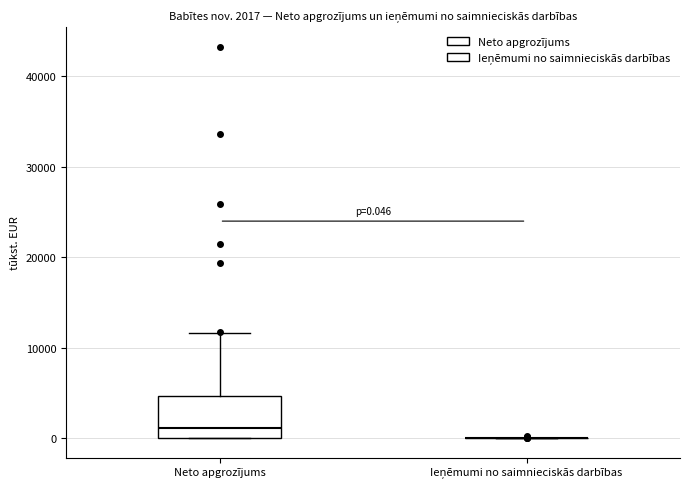

Comparing the boxes themselves (not the whiskers), which one is the tallest?

Neto apgrozījums